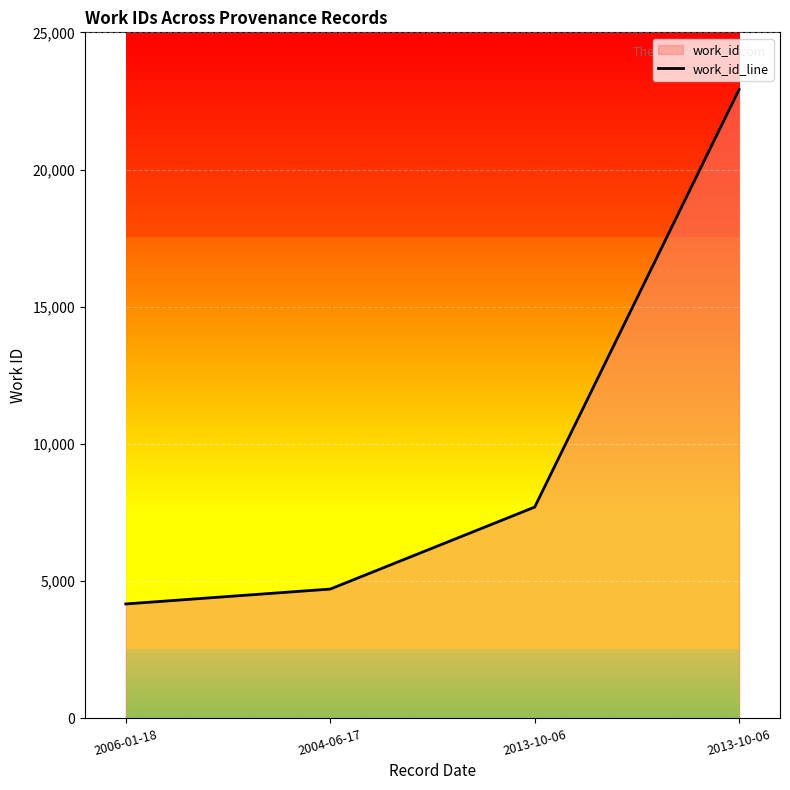

Reading left to right, extract all data points from this chart.

4171	4713	7700	22919